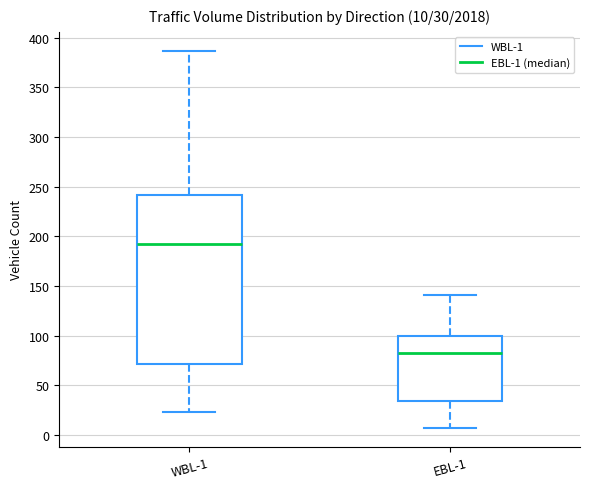

Which box has the lowest median line?

EBL-1